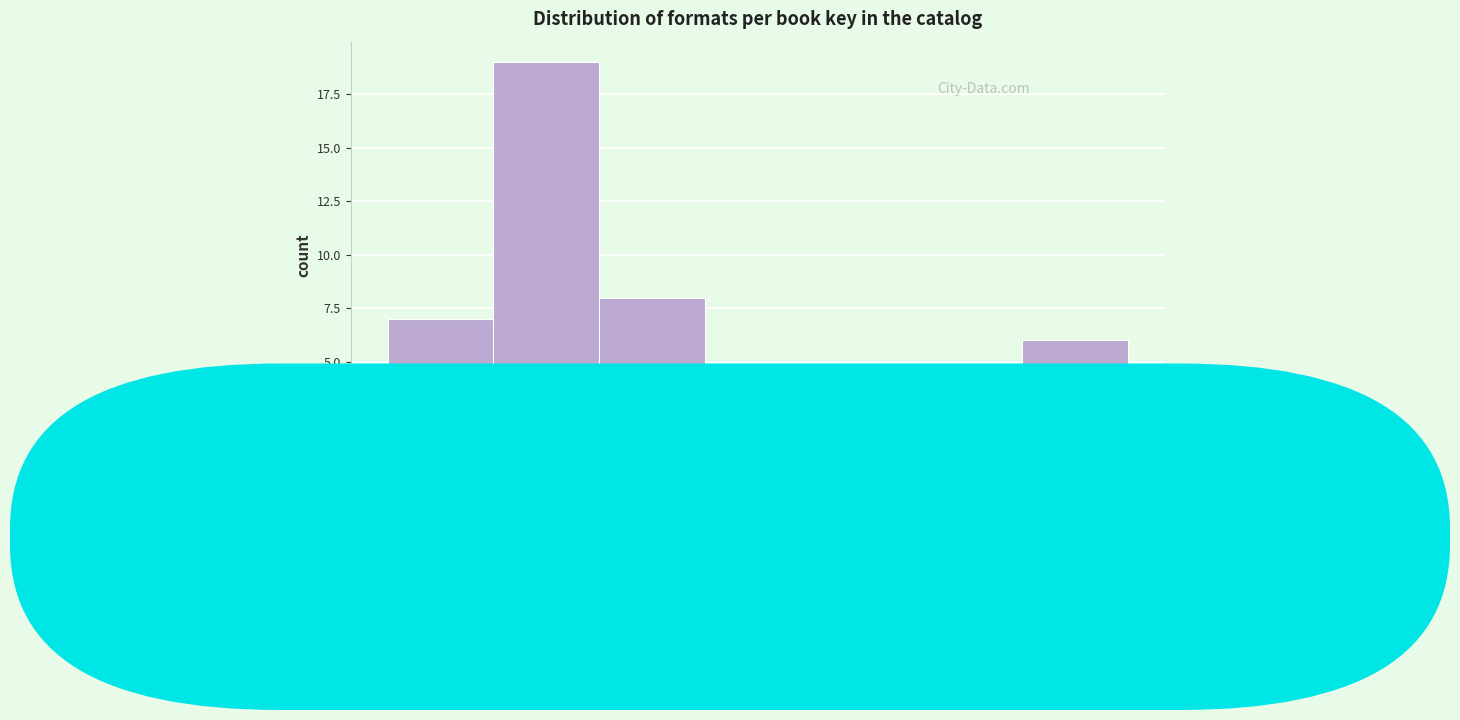

Reading right to left, list all the values displayed in this chart.

215M=6	210M=0	205M=0	200M=0	195M=8	190M=19	180M=7